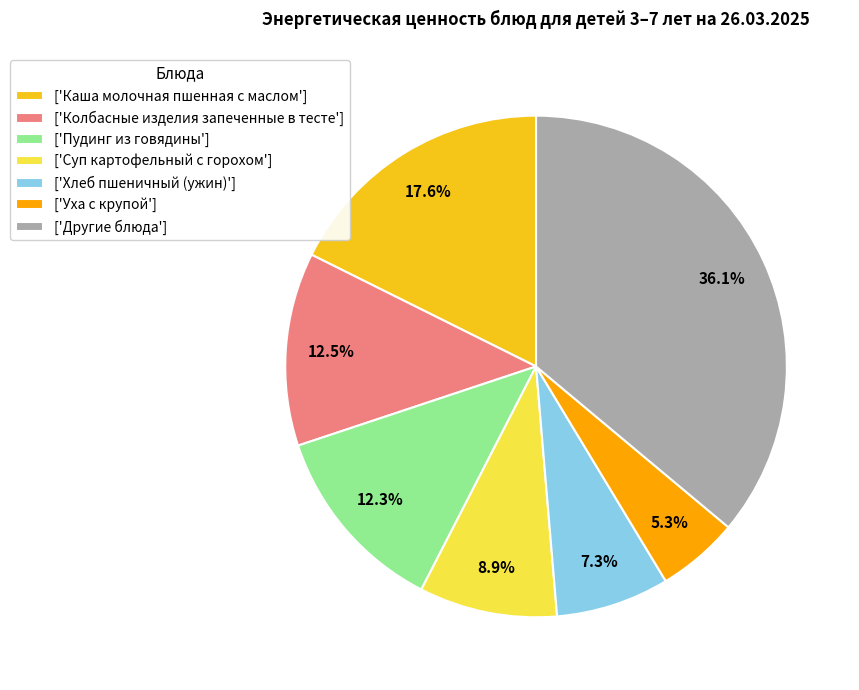

Combined, do ['Пудинг из говядины'] and ['Другие блюда'] account for over 50%?

No